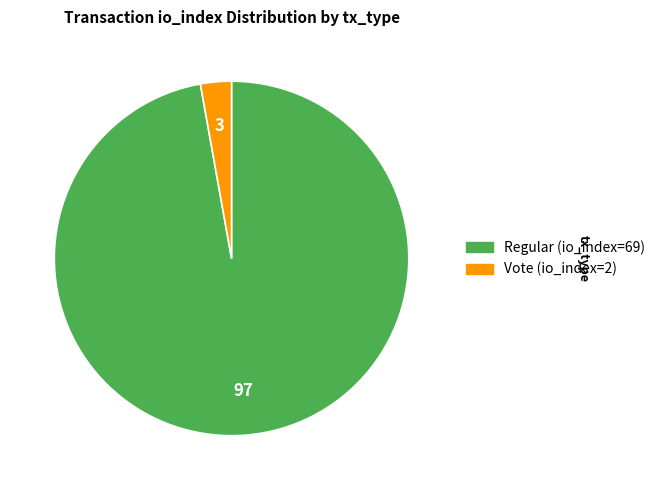

Which has a higher value, Regular (io_index=69) or Vote (io_index=2)?

Regular (io_index=69)